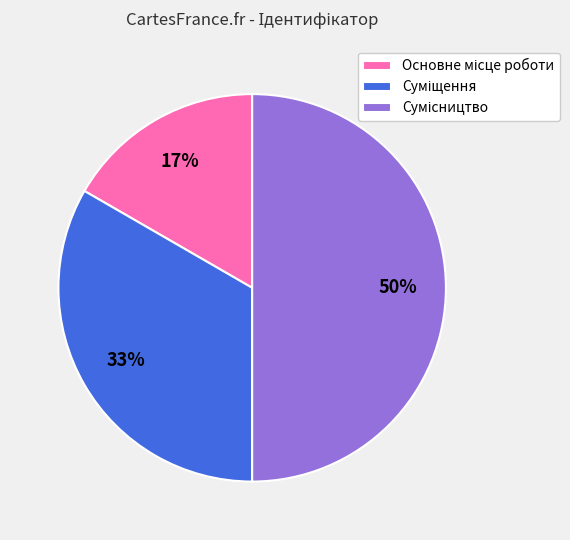

To the nearest percent, what is the average slice percentage?

33%